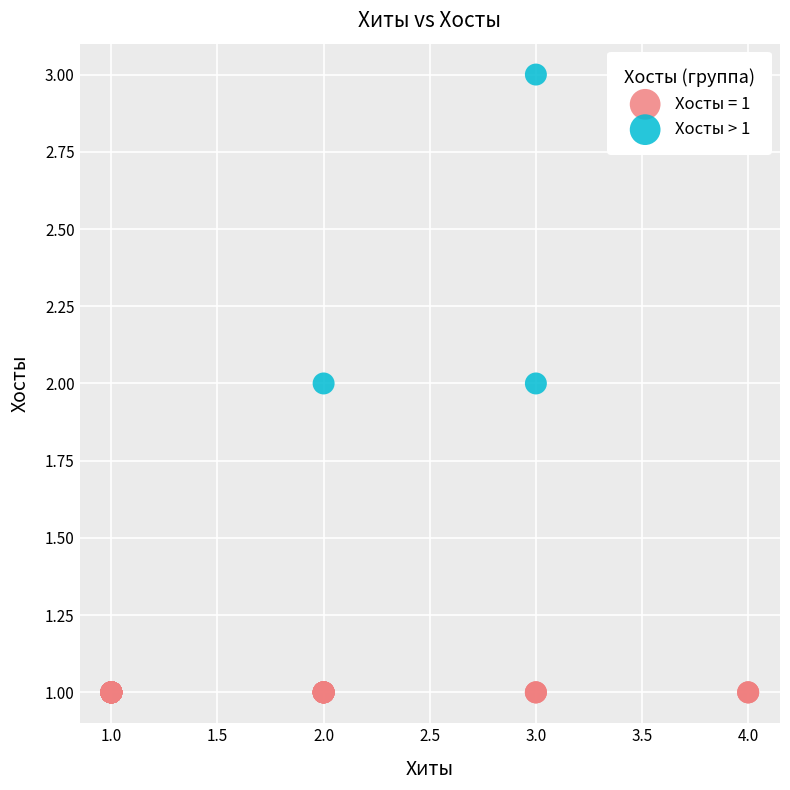

Which series reaches the maximum Y coordinate?

Хосты > 1